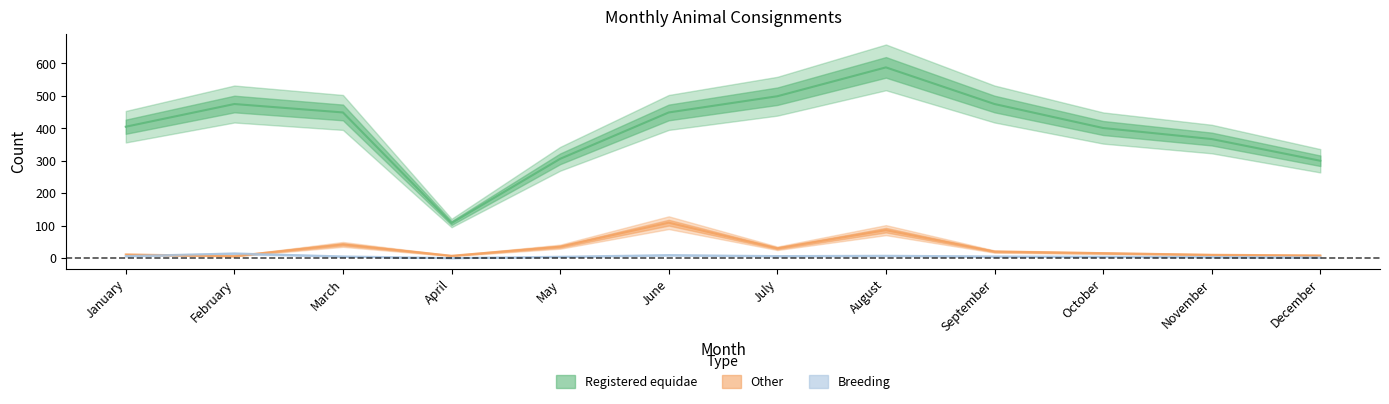

At which category is the sum across all series the highest?

August